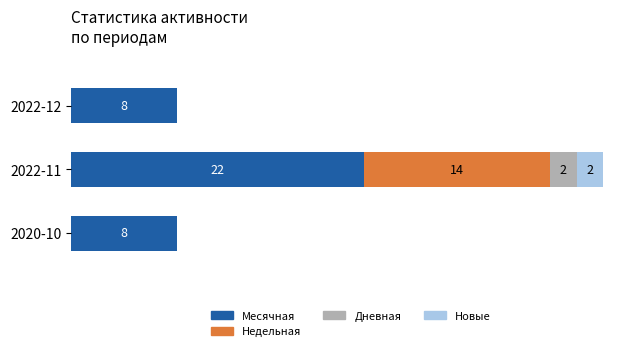

Which category has the highest value in the Месячная series?

2022-11